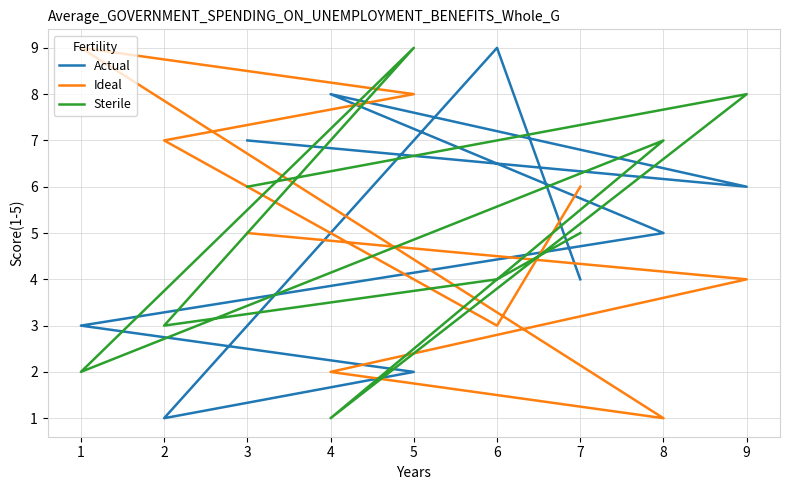

Which label corresponds to the largest value in the chart?

6